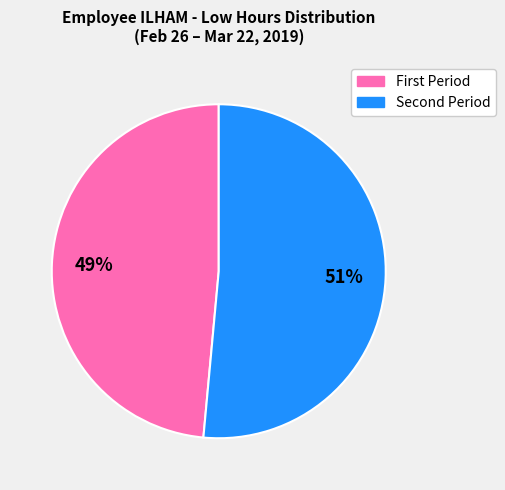

To the nearest percent, what is the average slice percentage?

50%